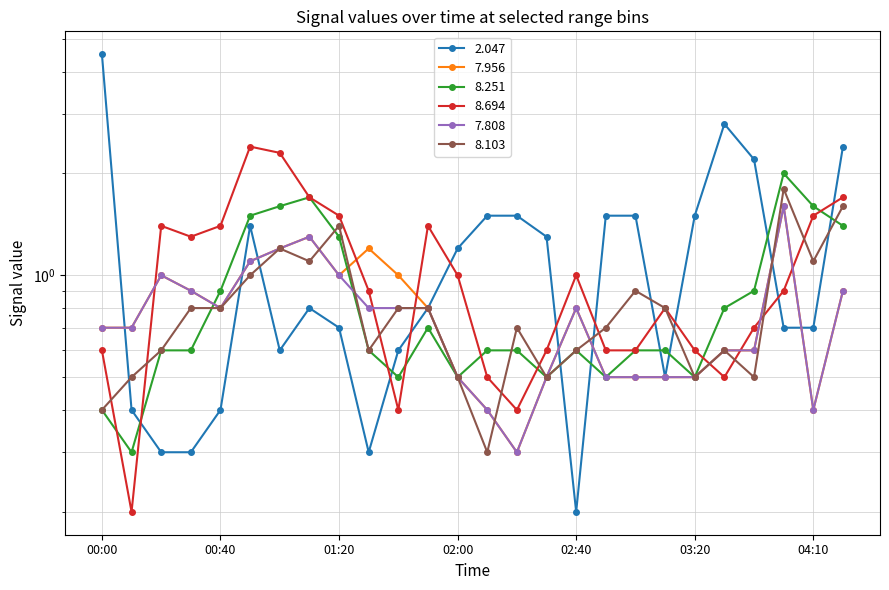

What is the maximum value for 7.956?

1.6